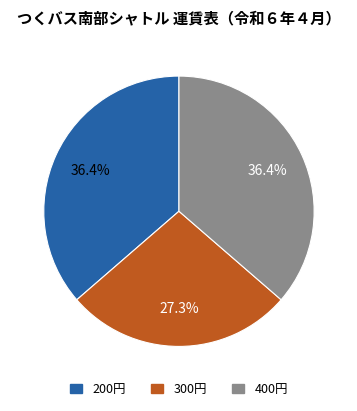

Is there a majority slice in this chart?

No